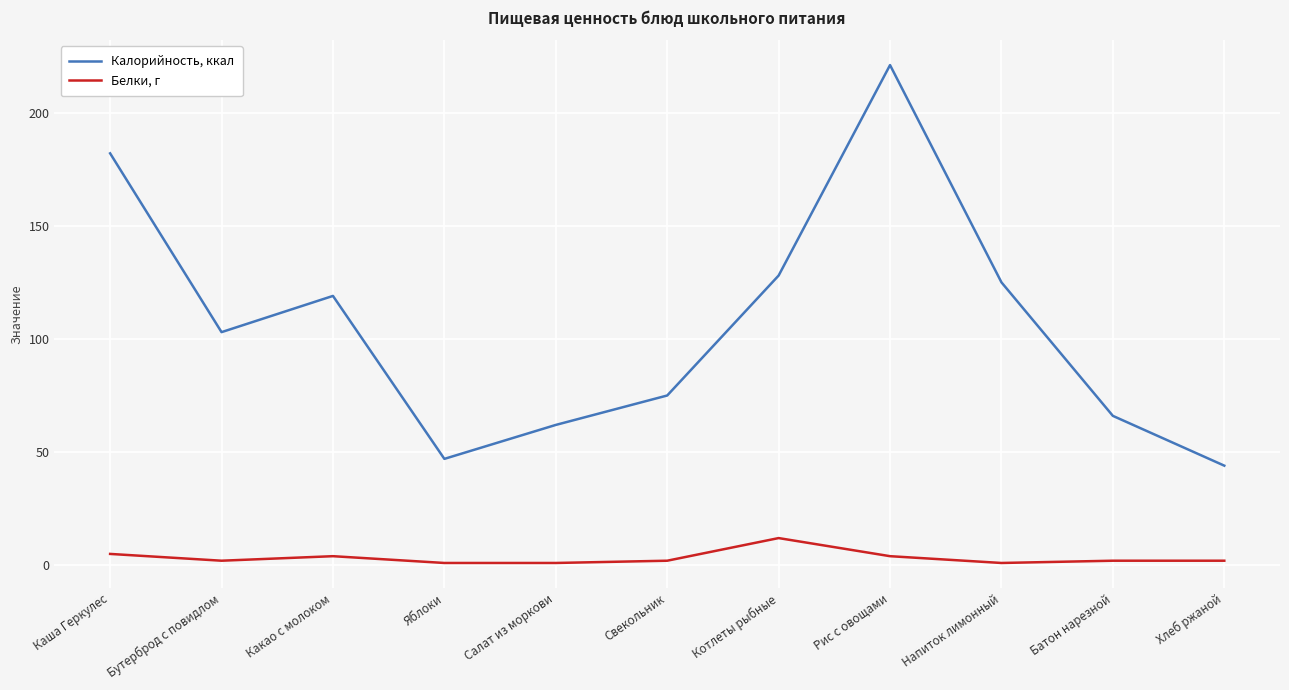

What are all the series names shown in the legend?

Калорийность, ккал, Белки, г